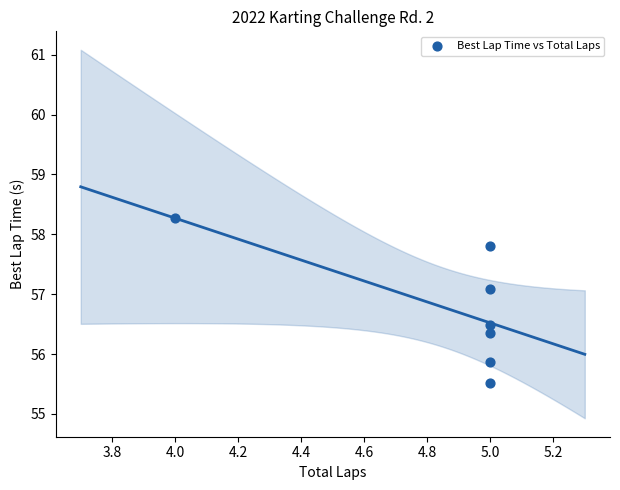

What is the range of X values (max minus min)?

1.0